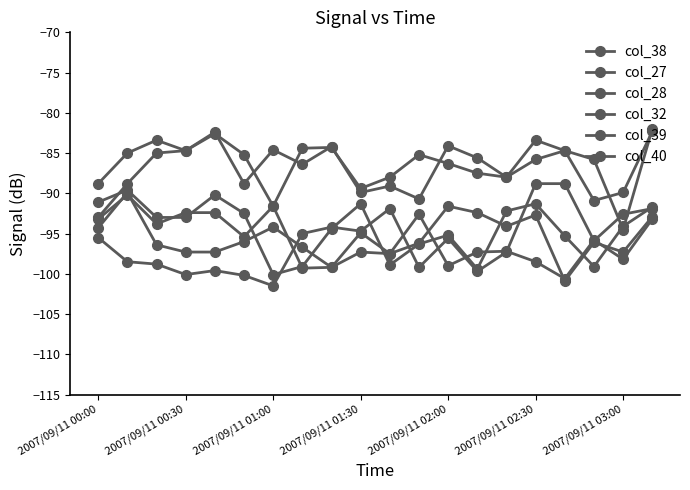

Where is col_32 nearest to the value -95?

7